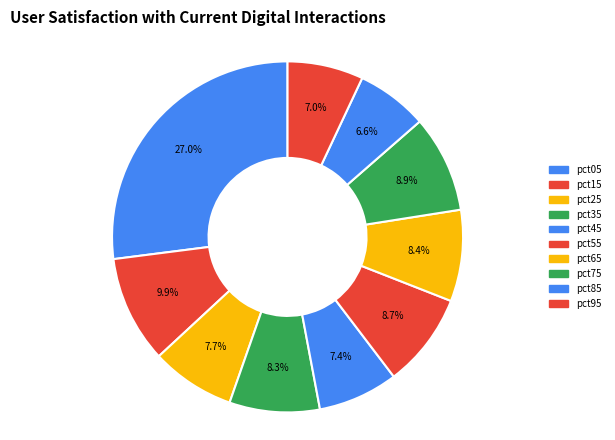

To the nearest percent, what is the combined percentage of pct35 and pct85?

15%